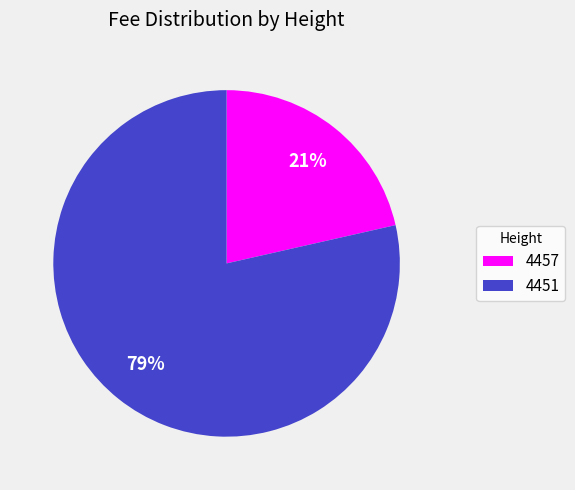

What is the majority slice?

4451